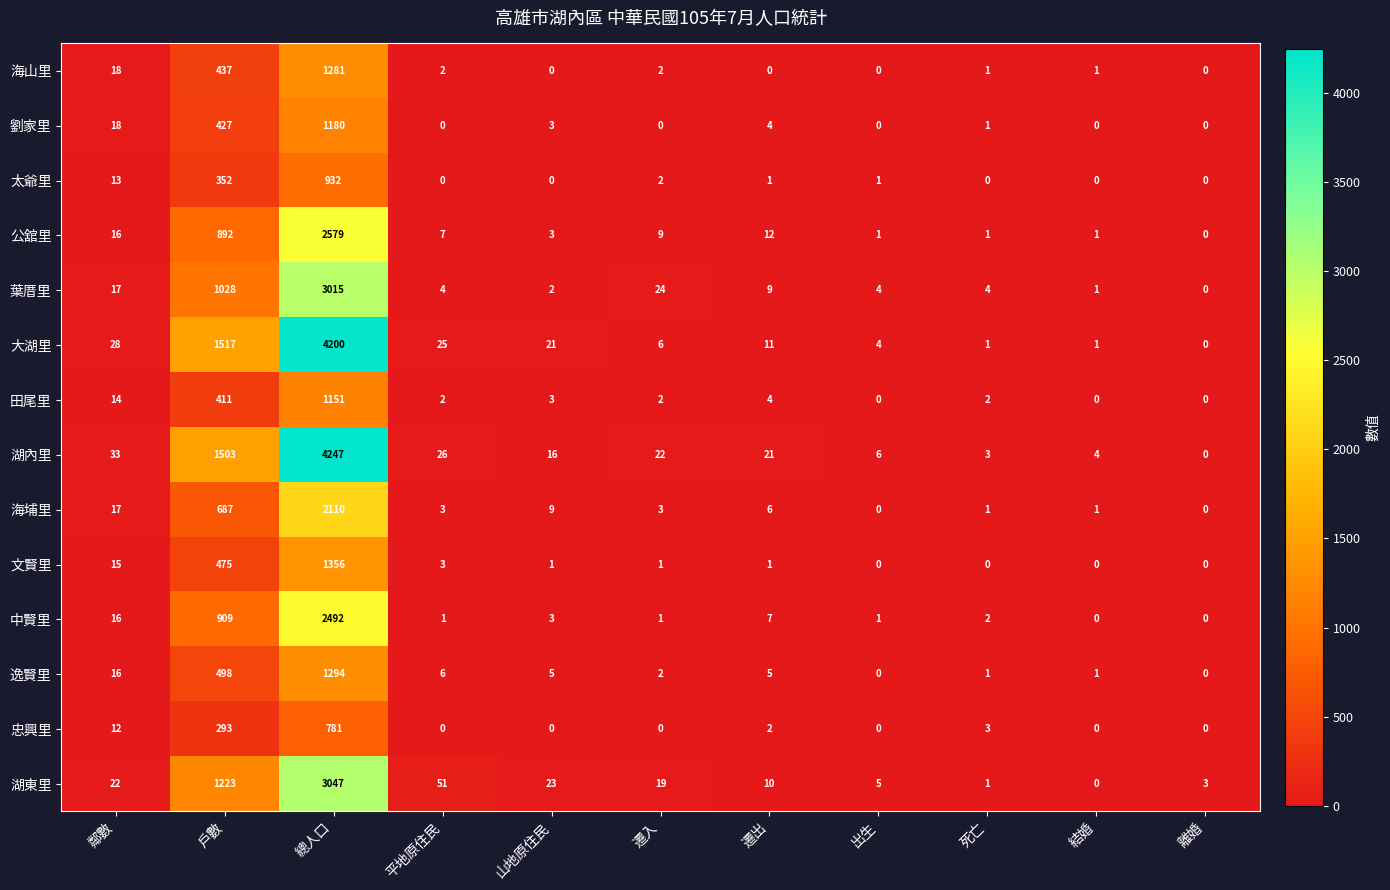

What is the spread (max minus min) of values at 出生?

6